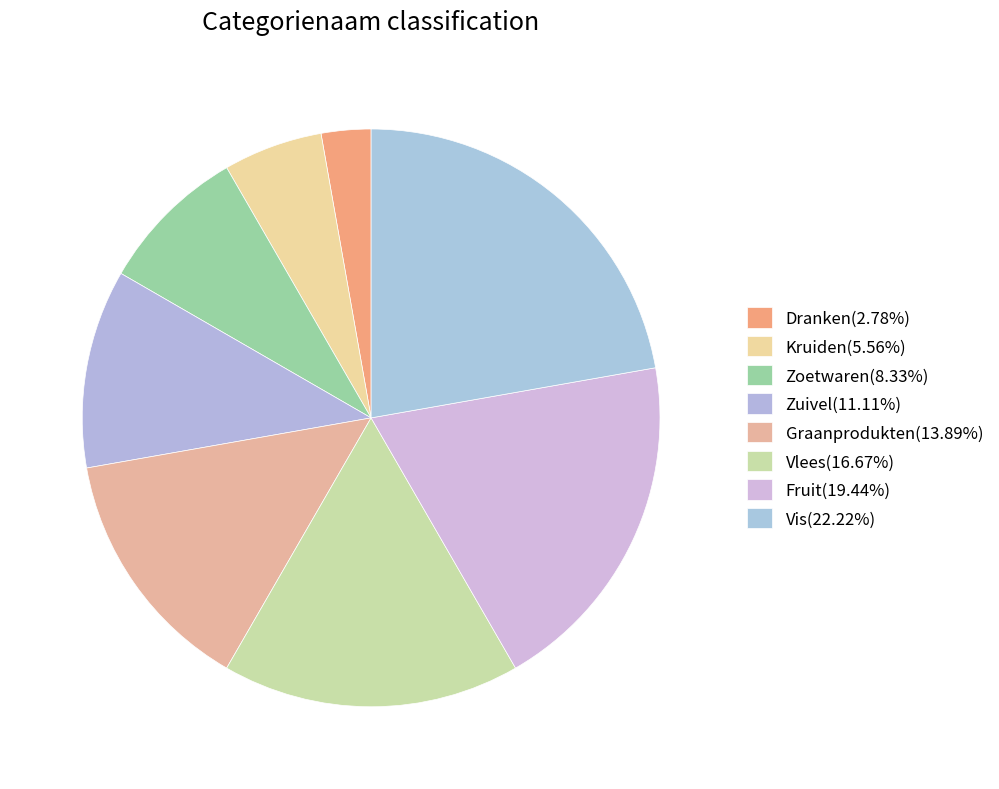

Rank the categories by value from highest to lowest.

Vis, Fruit, Vlees, Graanprodukten, Zuivel, Zoetwaren, Kruiden, Dranken